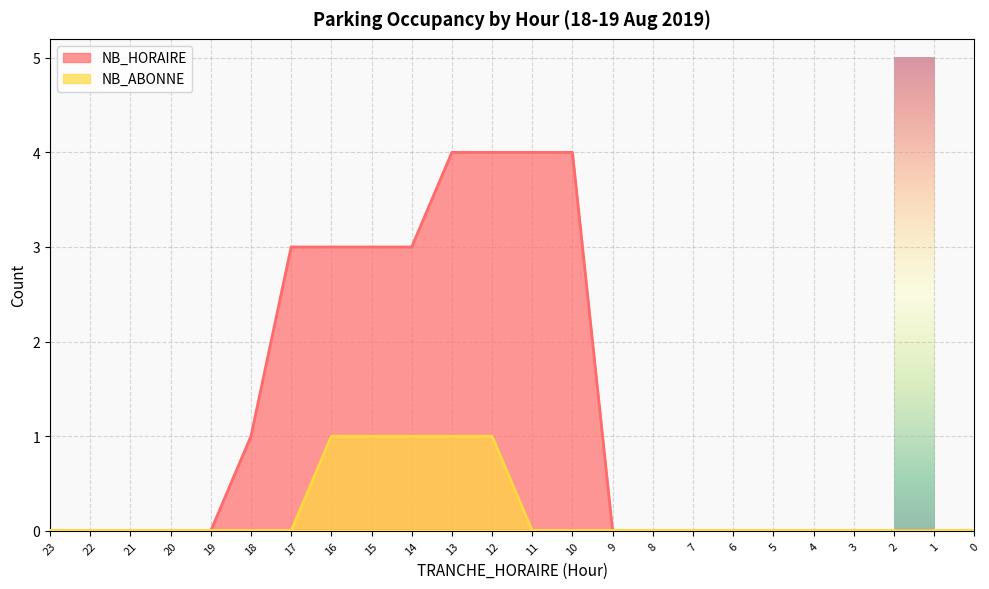

Rank the series at 21 from highest to lowest value.

NB_HORAIRE, NB_ABONNE